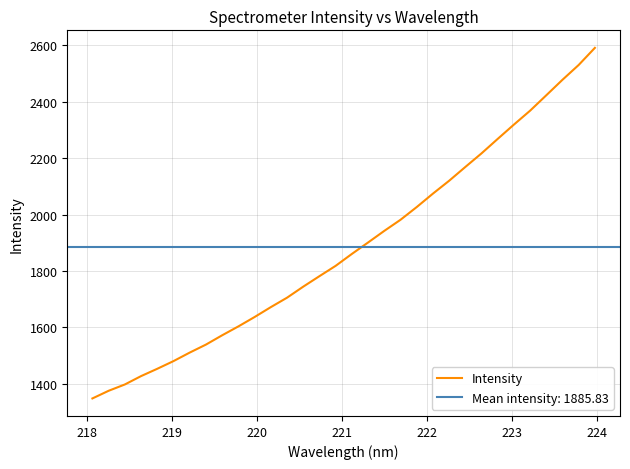

What is the sum of all values?

60346.4